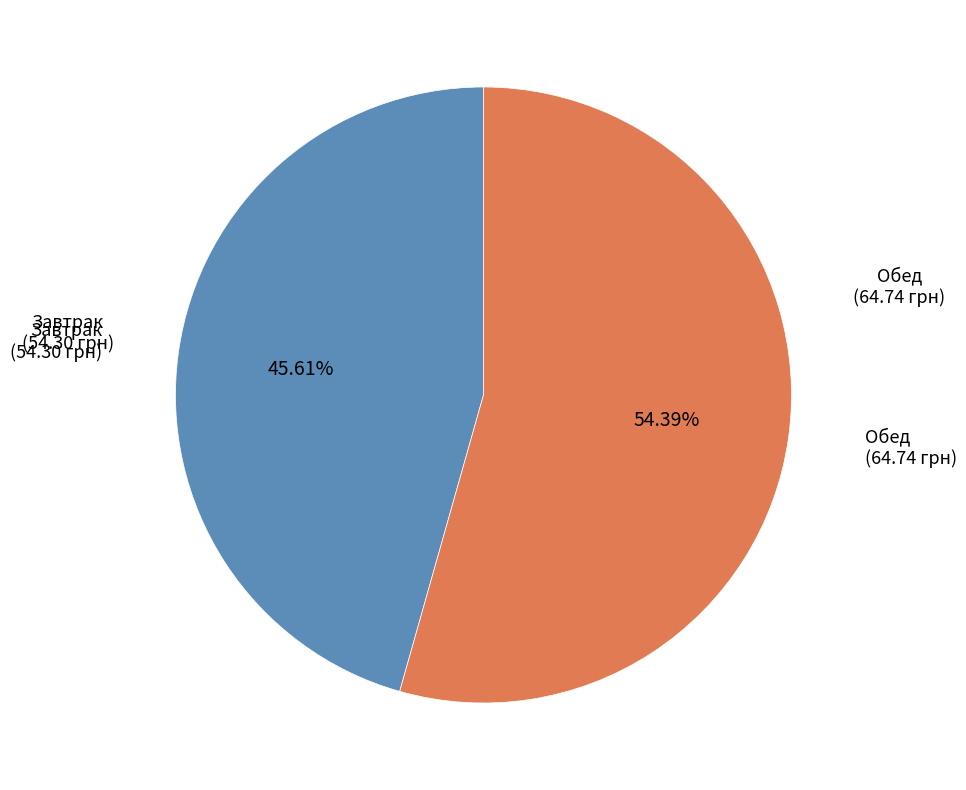

Is there any slice that represents more than half of the pie?

Yes